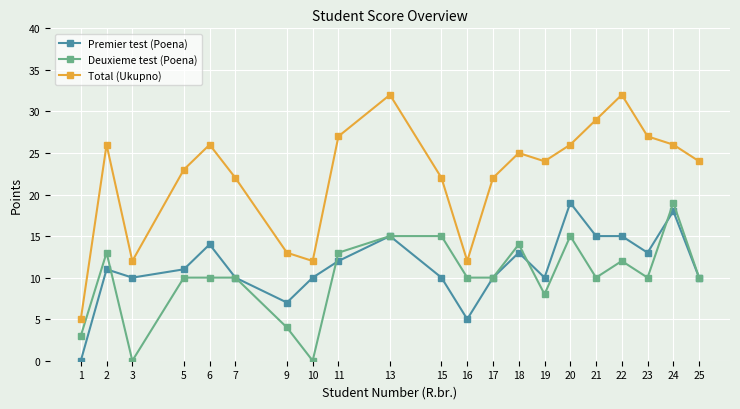

What is the difference between the maximum and second lowest values in the Premier test (Poena) series?

14